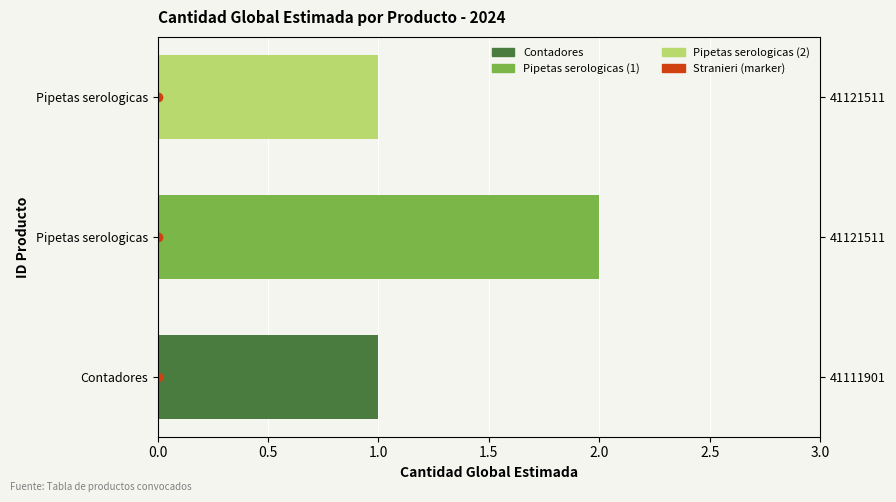

Are the bars grouped side by side (vs. stacked)?

No